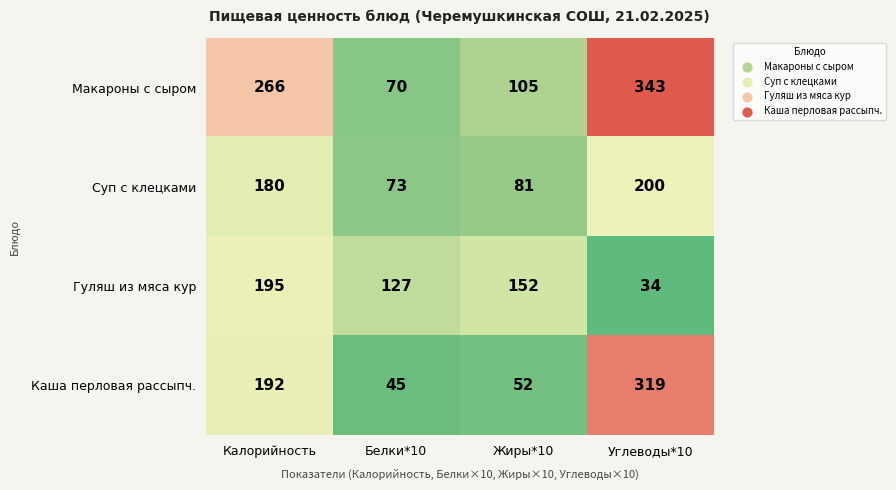

The Каша перловая рассыпч. series shows 45 at Белки*10. True or false?

True